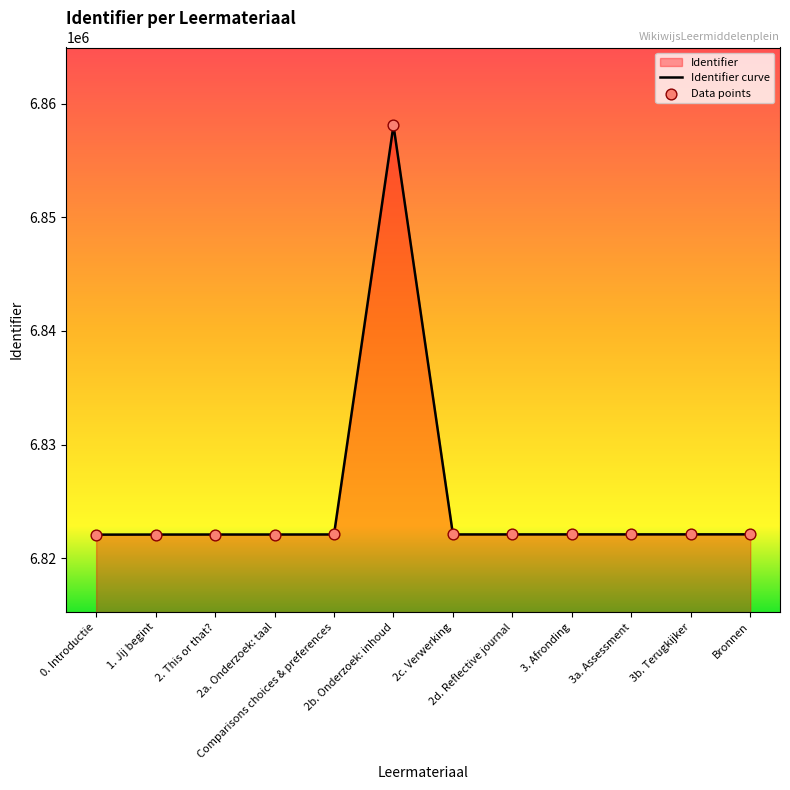

Which series reaches the maximum Y coordinate?

Identifier curve